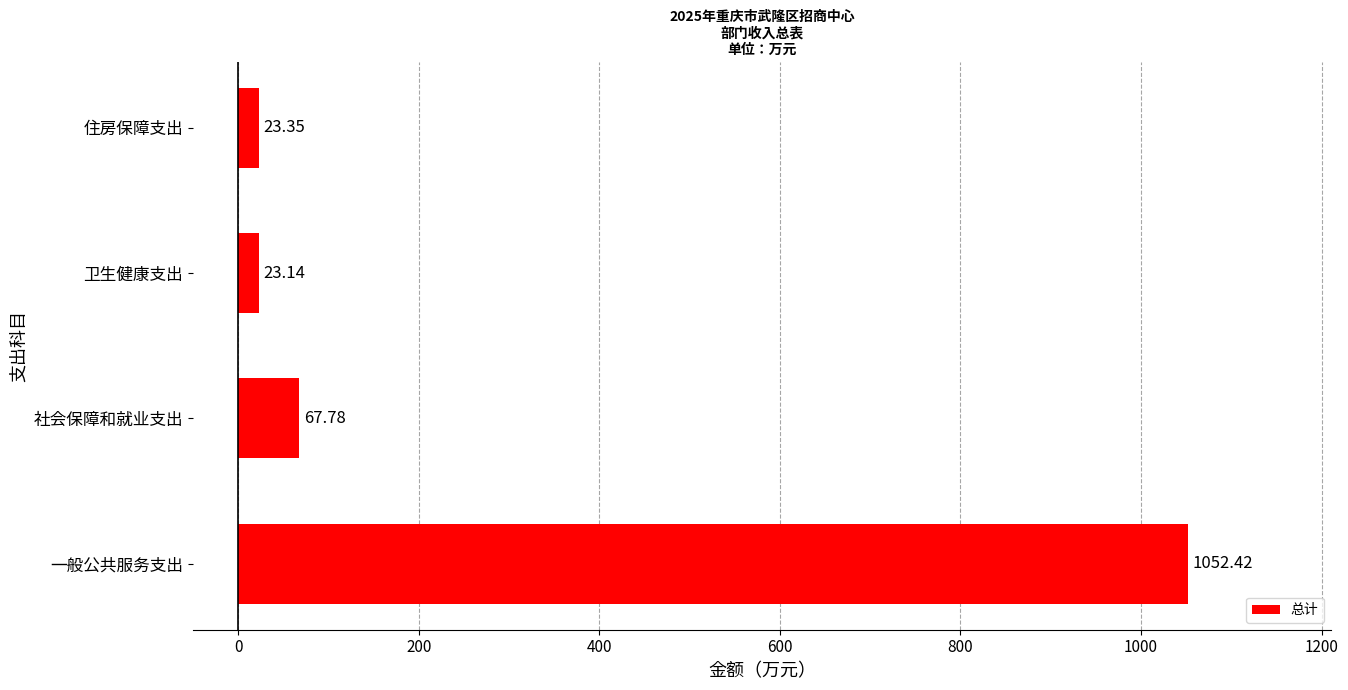

What is the greatest value displayed?

1052.4